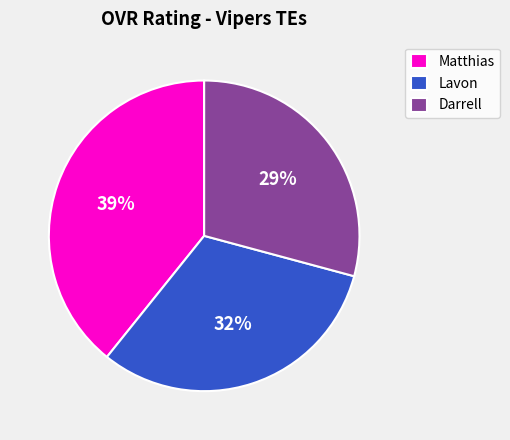

Between Darrell and Matthias, which is larger?

Matthias